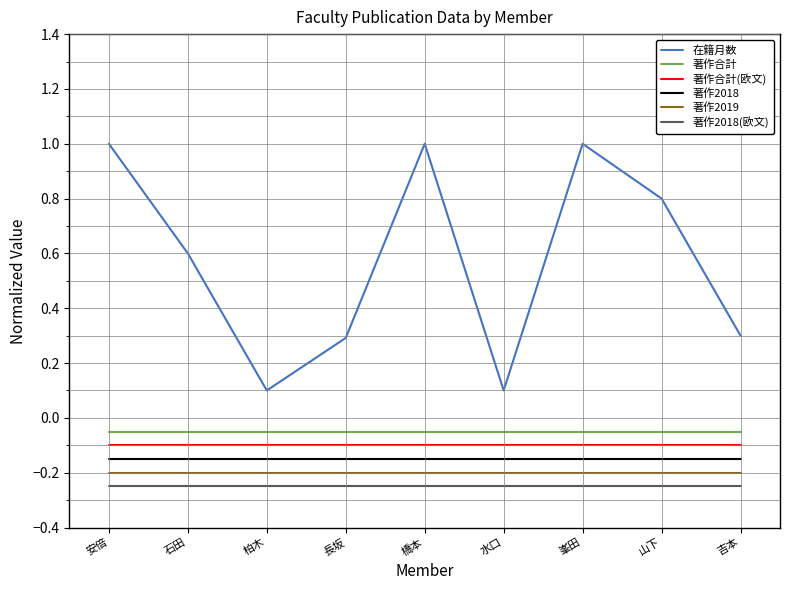

Which series has the largest range (max minus min)?

在籍月数